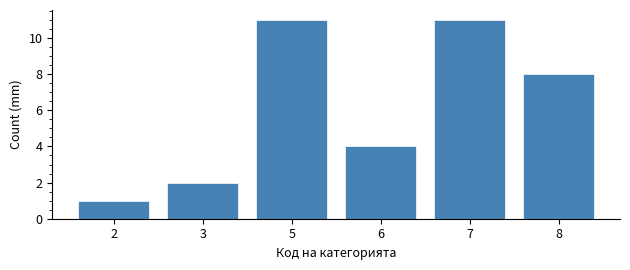

Reading left to right, transcribe all the data shown in this chart.

2=1	3=2	5=11	6=4	7=11	8=8